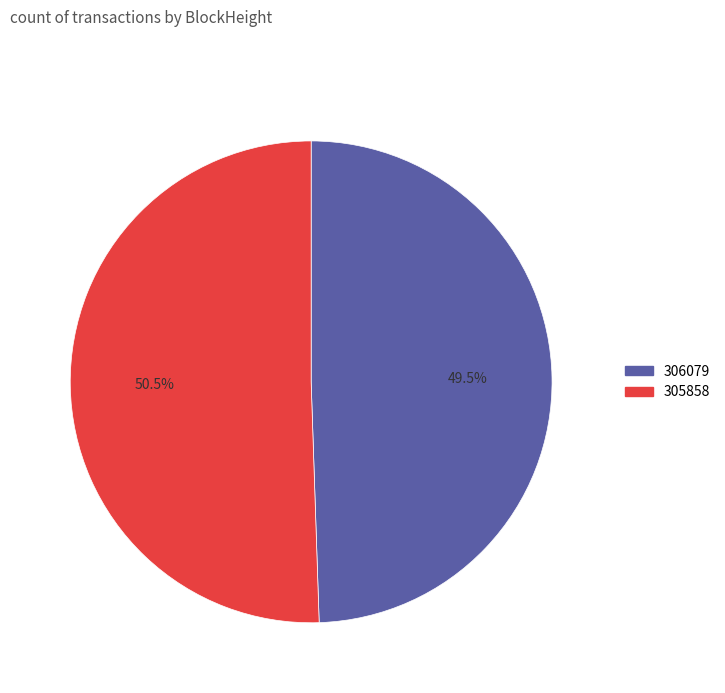

Is there any slice that represents more than half of the pie?

Yes